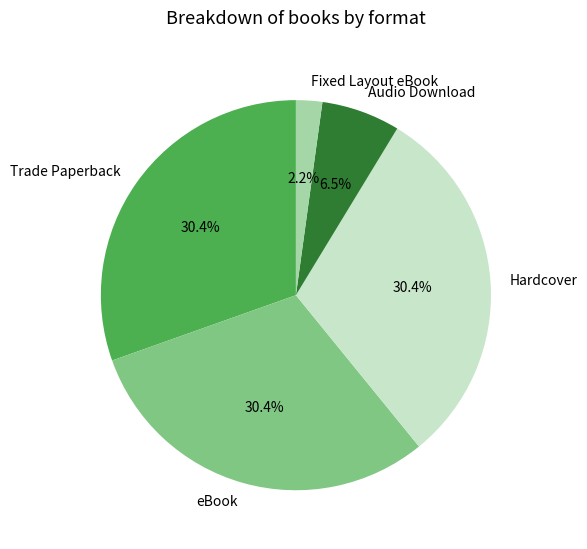

Is it true that Trade Paperback is 23% of the pie?

False